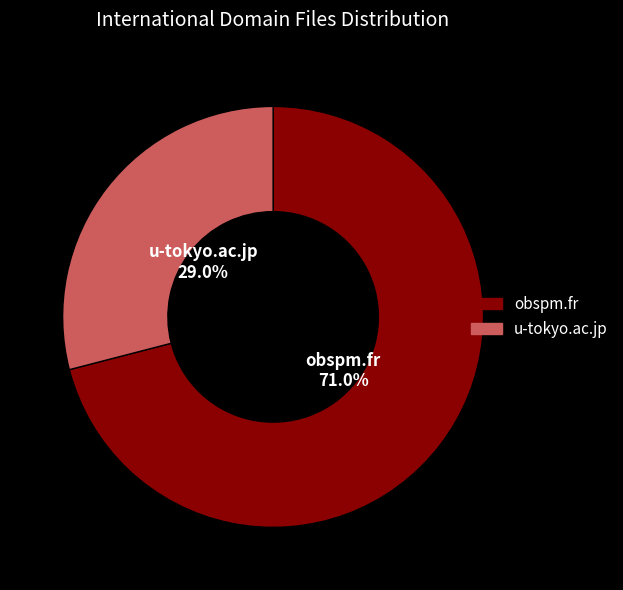

To the nearest percent, what percentage of the pie is obspm.fr?

71%